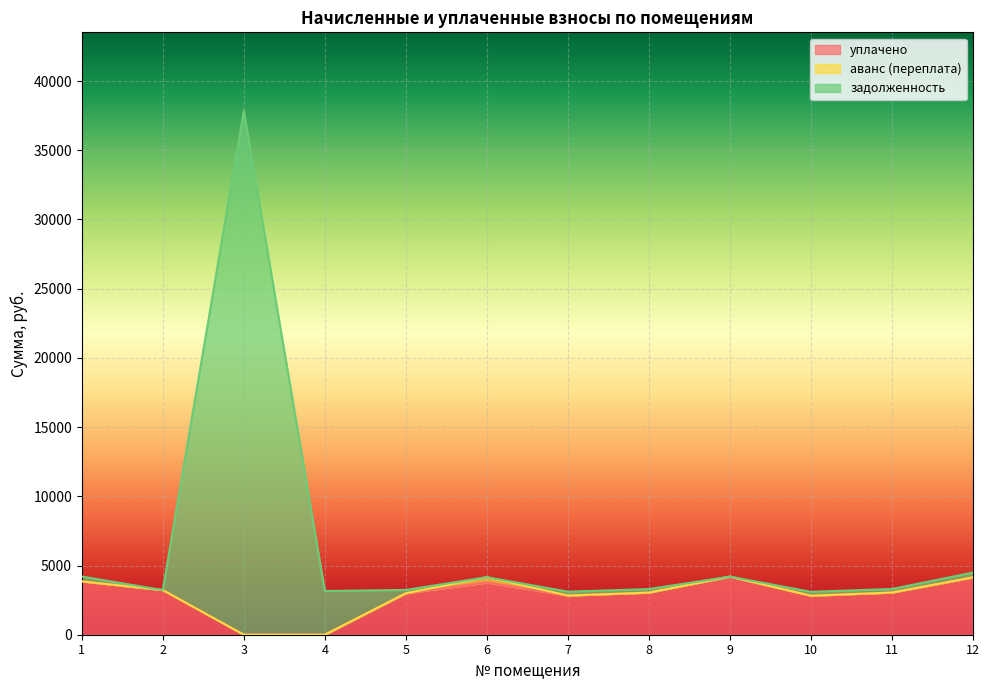

At which category is the sum across all series the highest?

3